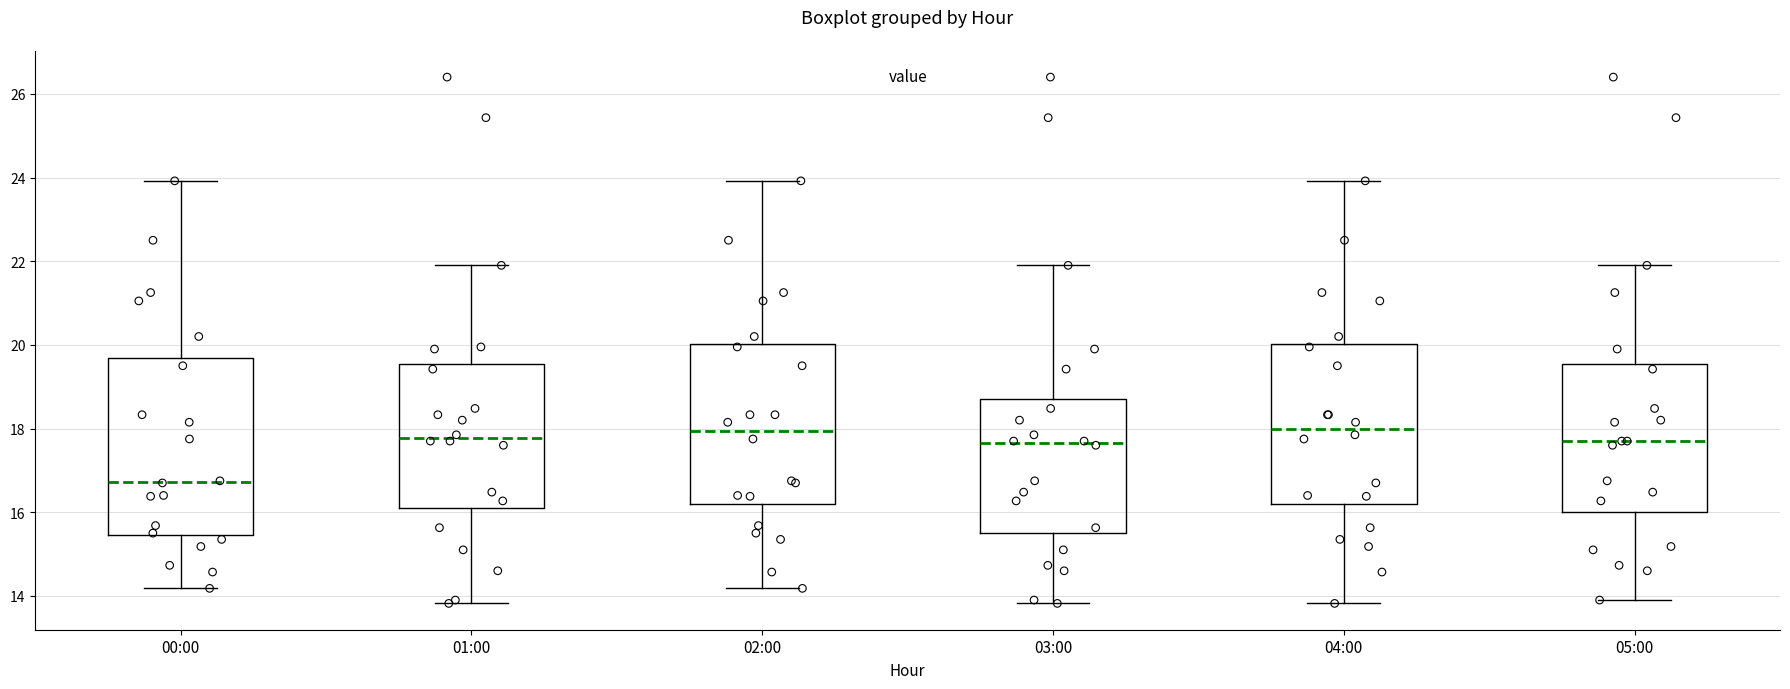

Where does the upper whisker of the box for 05:00 end on the y-axis? The values are not printed on the chart, so give them approximately, as read against the axis.

22.0